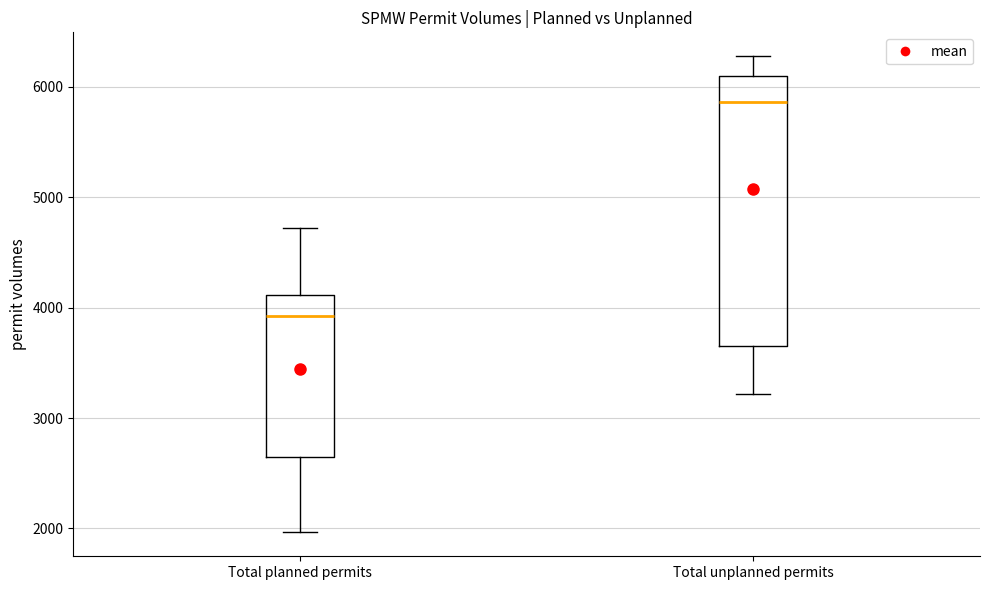

Which box's median line is the highest?

Total unplanned permits